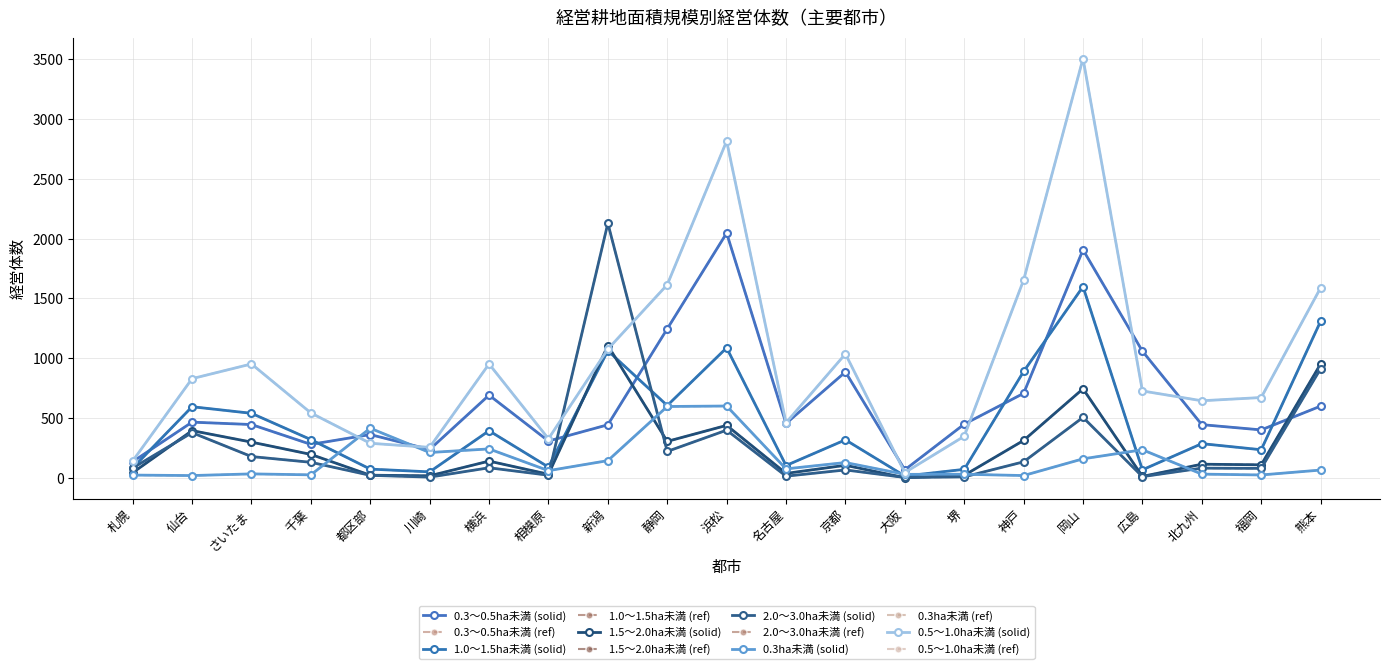

Which series has the largest range (max minus min)?

0.5～1.0ha未満